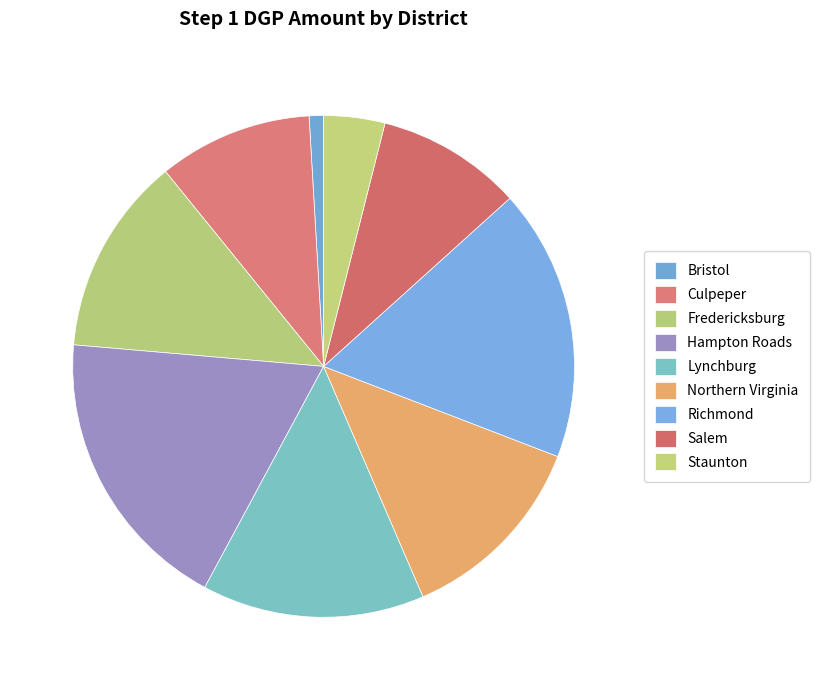

To the nearest percent, what is the difference between the largest and smallest slice percentages?

18%